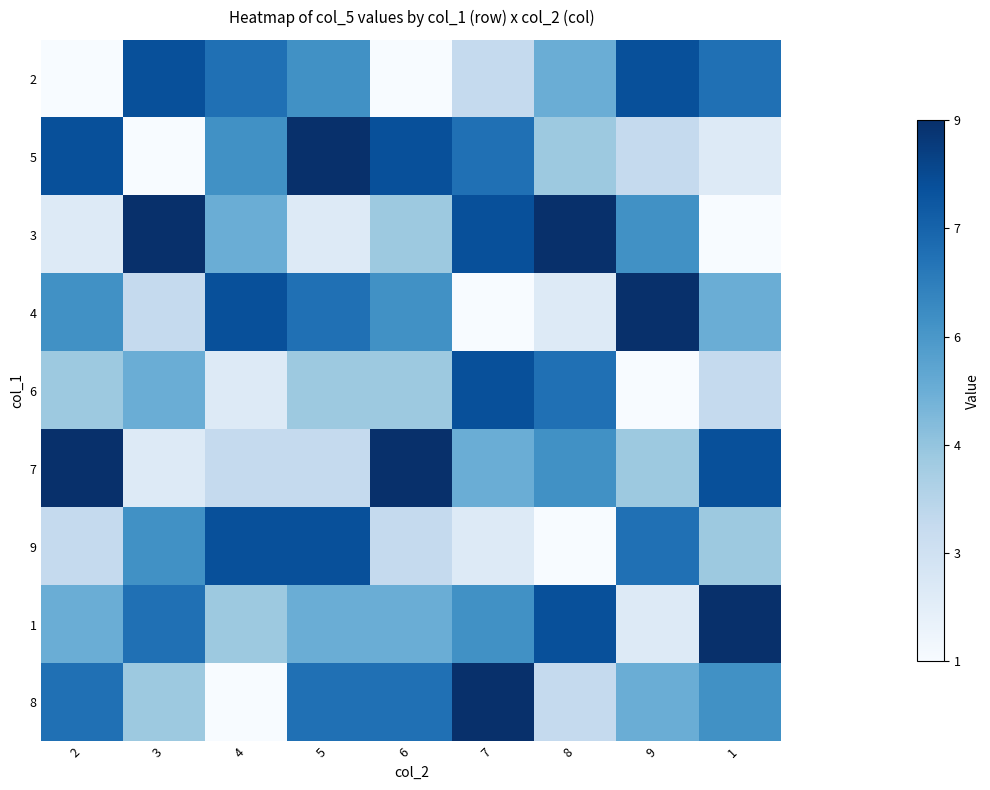

Which label corresponds to the smallest value in the chart?

2